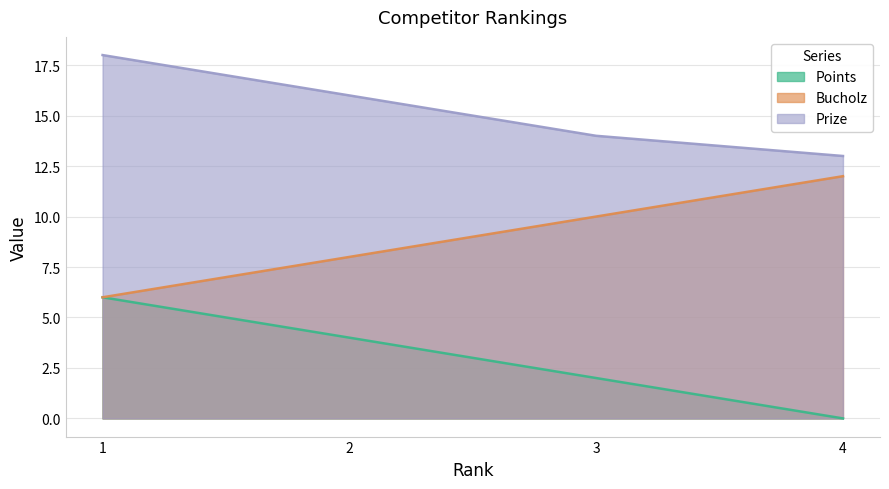

True or false: Bucholz has a value of 4 at 3.

False